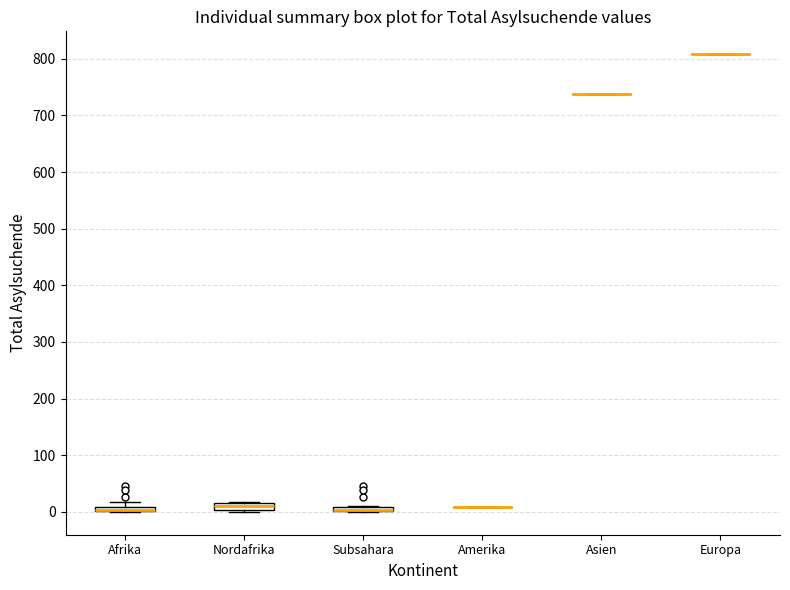

Where is the upper edge of the box for Afrika on the y-axis? The values are not printed on the chart, so give them approximately, as read against the axis.

10